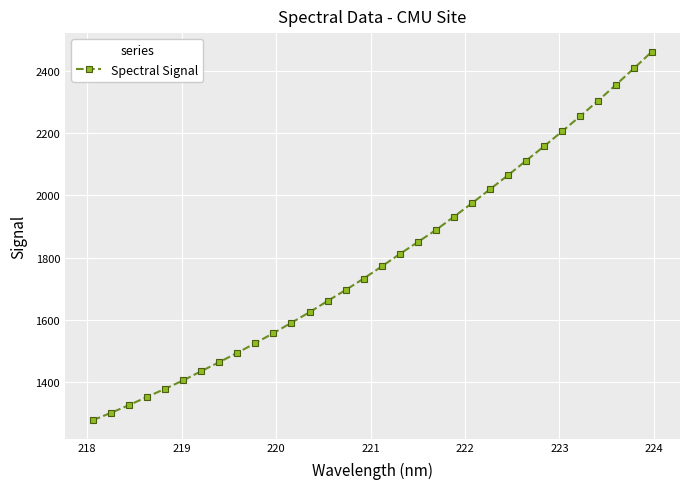

What is the difference between the second highest and minimum values?

1132.1